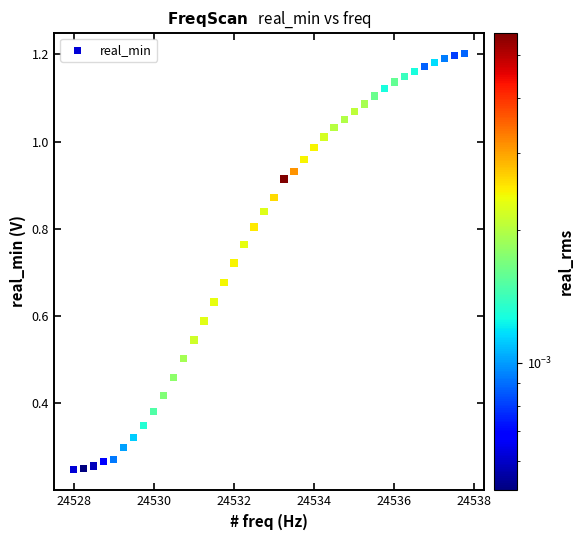

What is the range of X values (max minus min)?

9.8